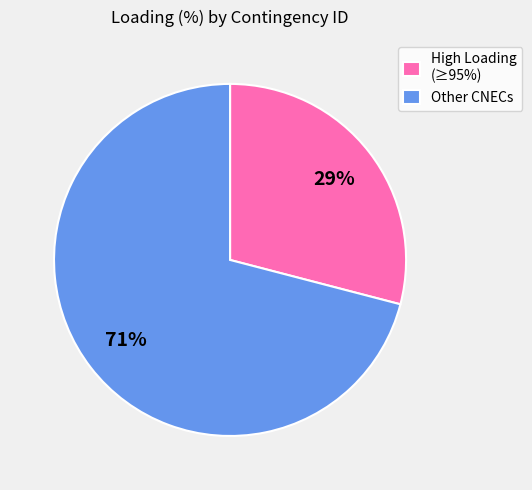

To the nearest percent, what is the average slice percentage?

50%